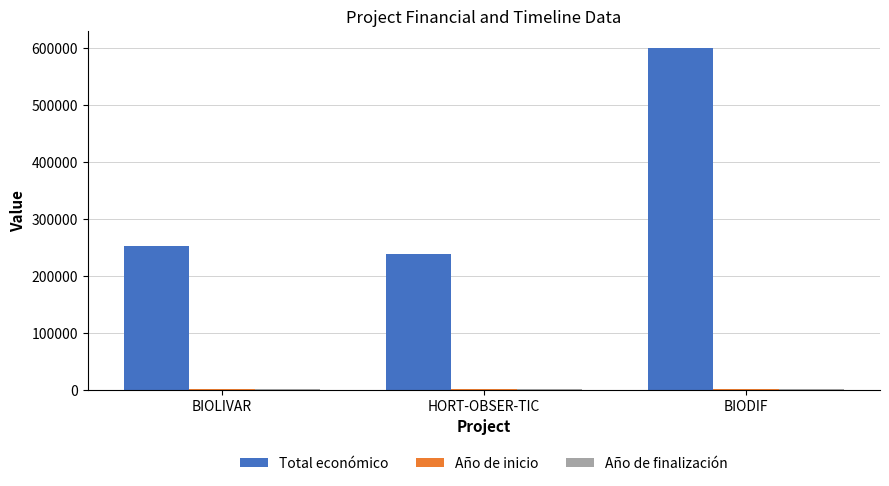

What is the label of the 1st bar from the right?

BIODIF